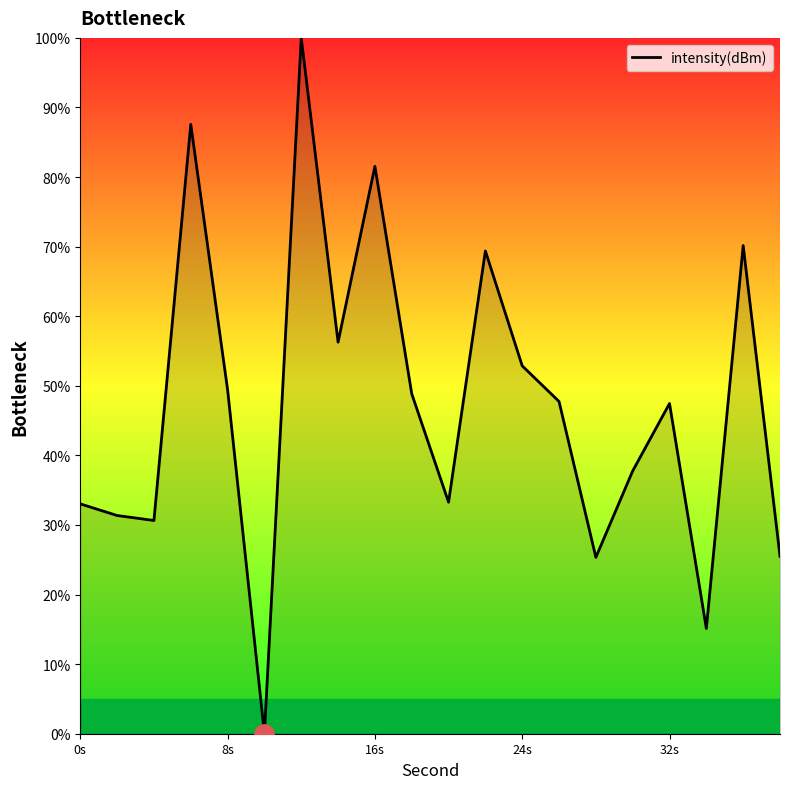

What is the difference between the maximum and minimum values?

100.0